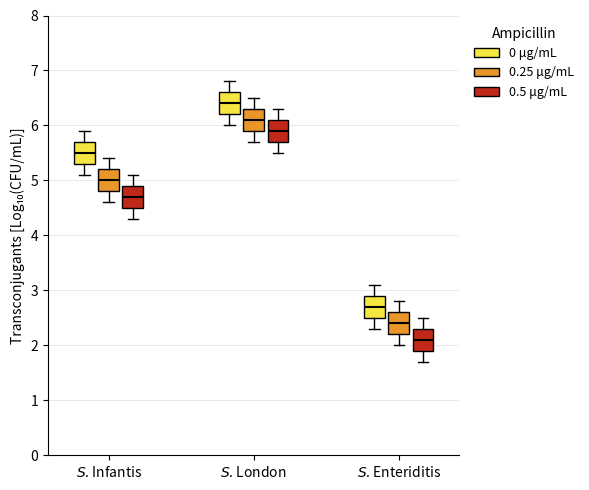

Reading left to right, read every box against the y-axis: the position of its median line, the range the box covers, and the ends of its whiskers. The values are not printed on the chart, so give them approximately, as read against the axis.

$S$. Infantis (0 μg/mL): median 5.5, box 5.3 to 5.7, whiskers 5.1 to 5.9
$S$. Infantis (0.25 μg/mL): median 5.0, box 4.8 to 5.2, whiskers 4.6 to 5.4
$S$. Infantis (0.5 μg/mL): median 4.7, box 4.5 to 4.9, whiskers 4.3 to 5.1
$S$. London (0 μg/mL): median 6.4, box 6.2 to 6.6, whiskers 6.0 to 6.8
$S$. London (0.25 μg/mL): median 6.1, box 5.9 to 6.3, whiskers 5.7 to 6.5
$S$. London (0.5 μg/mL): median 5.9, box 5.7 to 6.1, whiskers 5.5 to 6.3
$S$. Enteriditis (0 μg/mL): median 2.7, box 2.5 to 2.9, whiskers 2.3 to 3.1
$S$. Enteriditis (0.25 μg/mL): median 2.4, box 2.2 to 2.6, whiskers 2.0 to 2.8
$S$. Enteriditis (0.5 μg/mL): median 2.1, box 1.9 to 2.3, whiskers 1.7 to 2.5